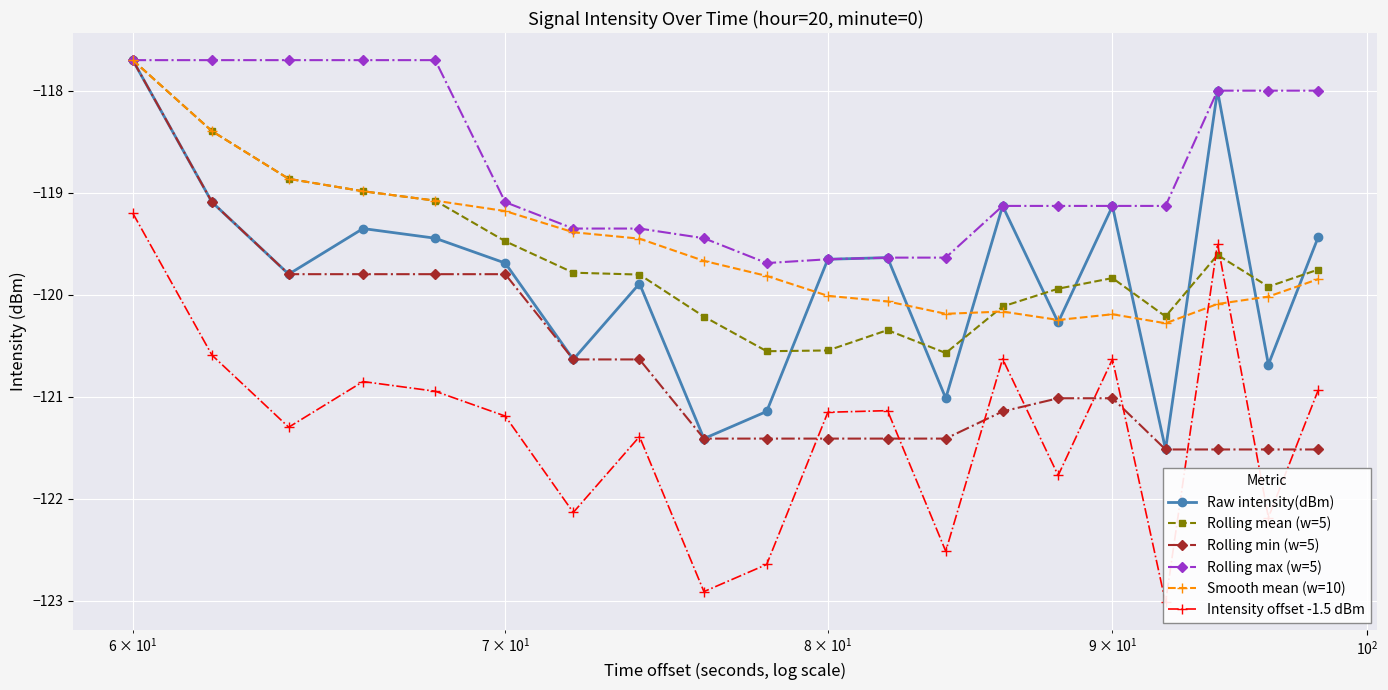

What is the value of the Rolling min (w=5) point at the 19th from the left?

-121.5